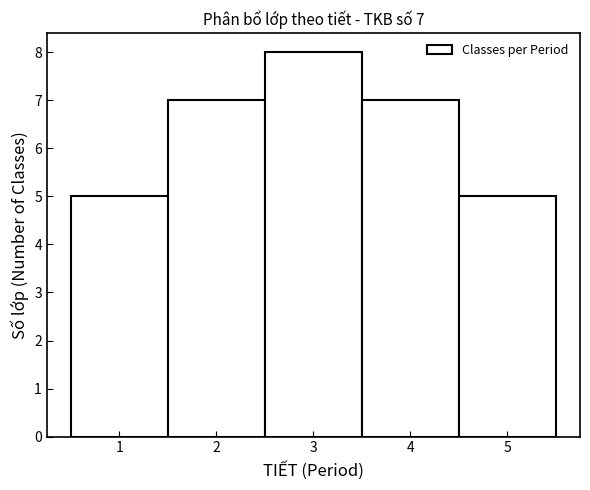

Which range on the x-axis has the tallest bar?

2.5 to 3.5